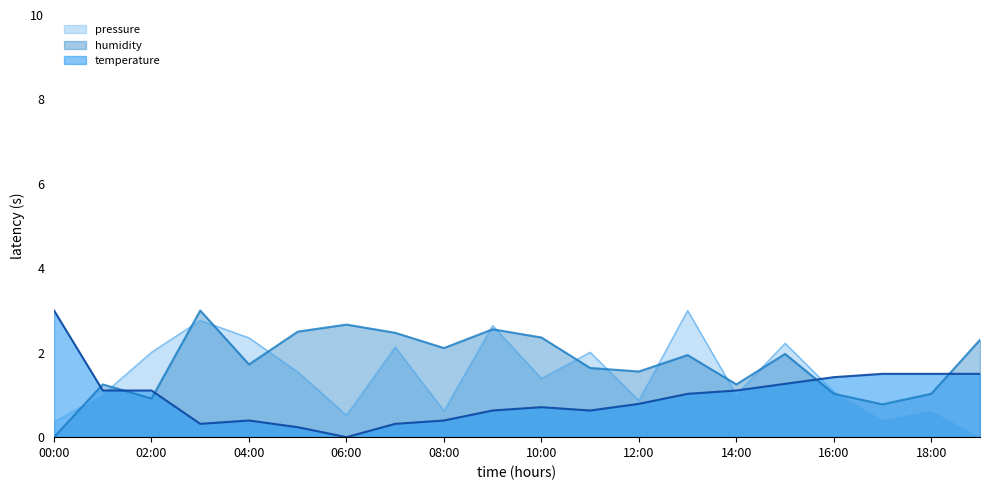

How many interior local valleys does the pressure series have?

6